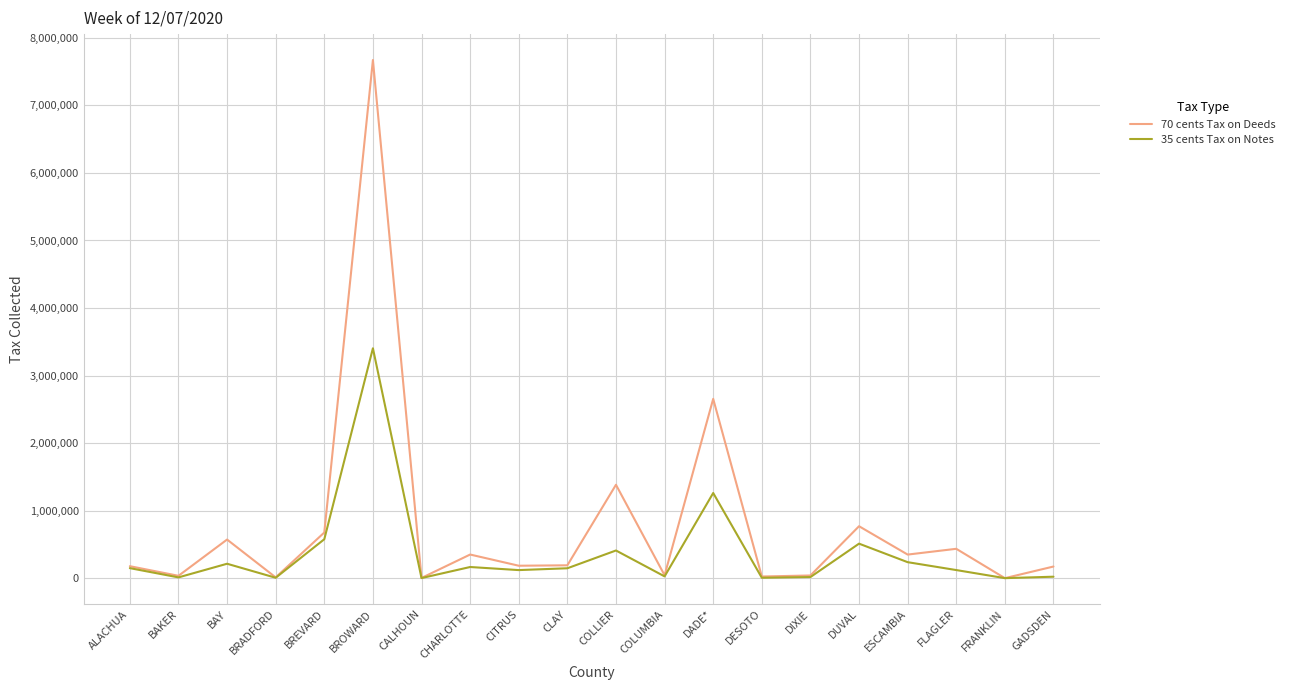

How many distinct data groups are displayed?

2